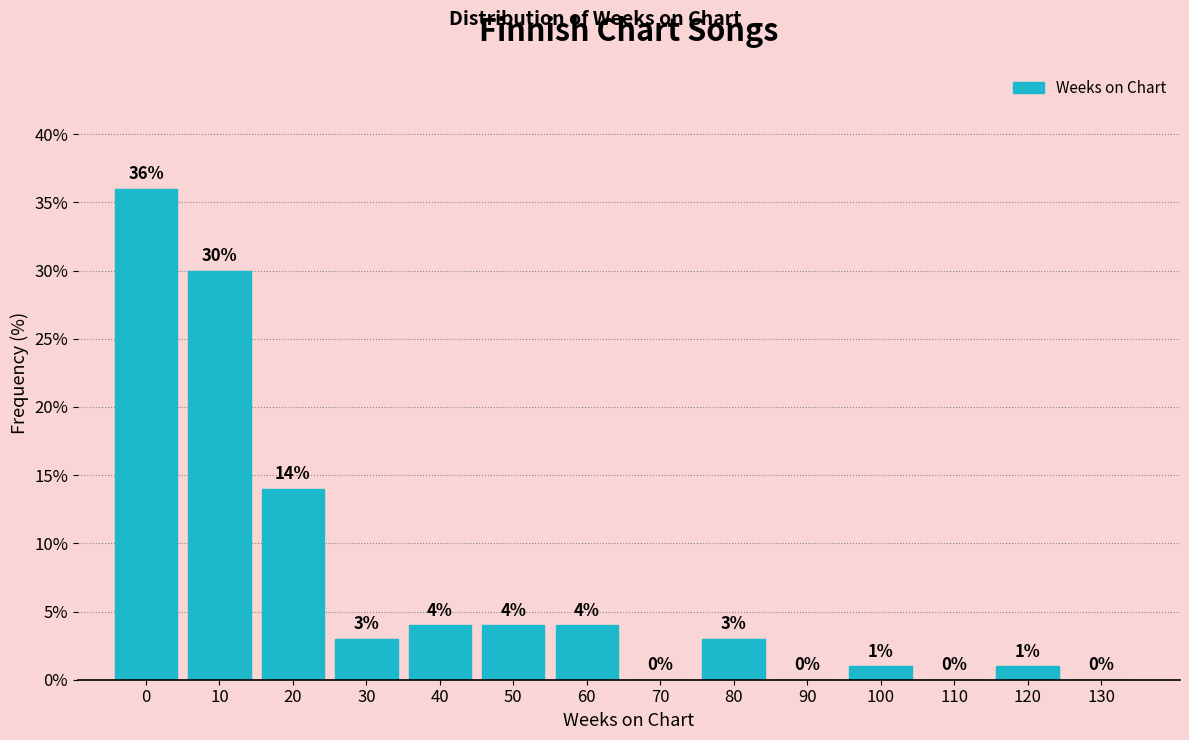

Reading left to right, list all the values displayed in this chart.

0=36.0	10=30.0	20=14.0	30=3.0	40=4.0	50=4.0	60=4.0	70=0.0	80=3.0	90=0.0	100=1.0	110=0.0	120=1.0	130=0.0